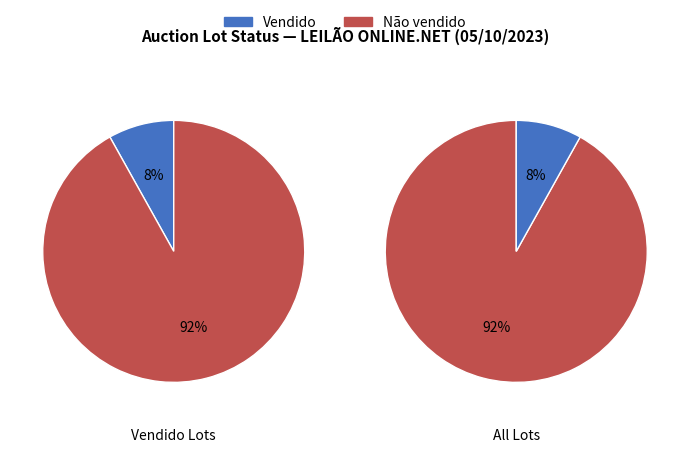

To the nearest percent, what portion does Vendido represent?

8%